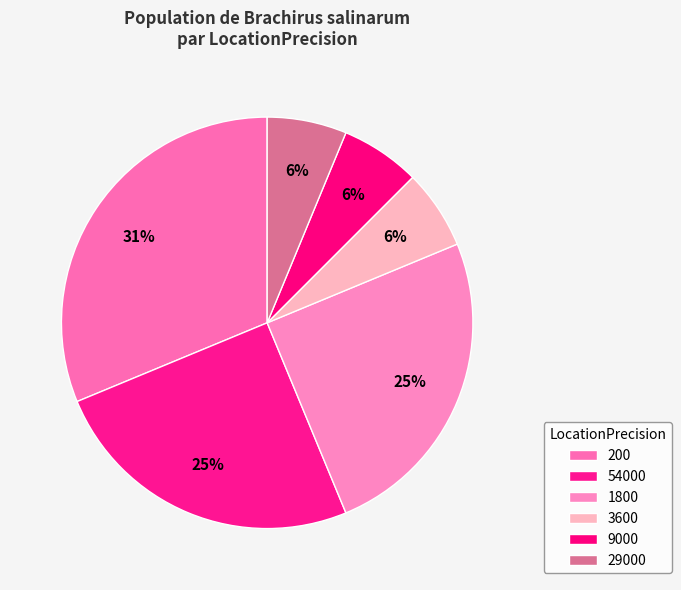

True or false: 54000 accounts for 25% of the total.

True